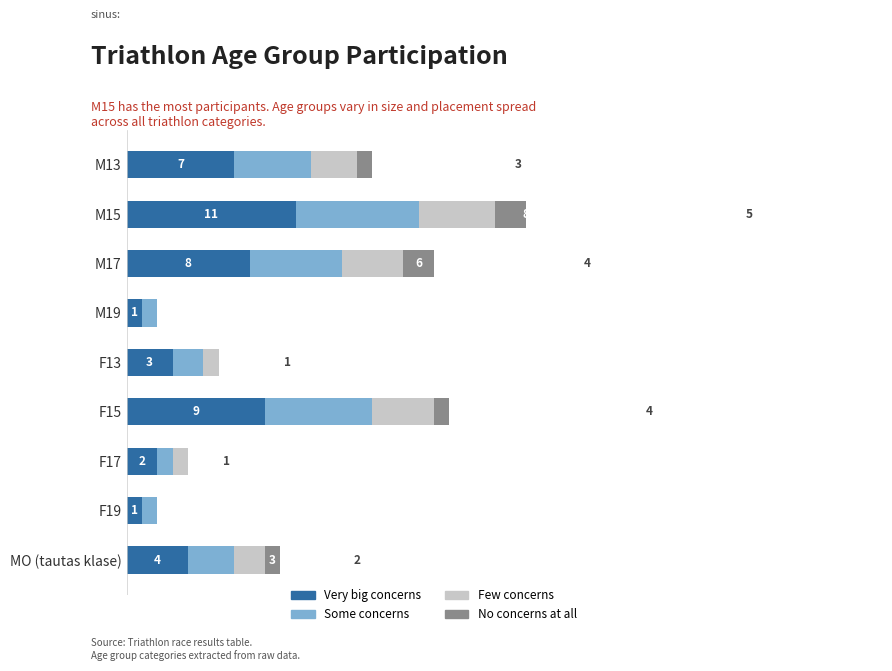

Which category has the highest value in the Very big concerns series?

M15